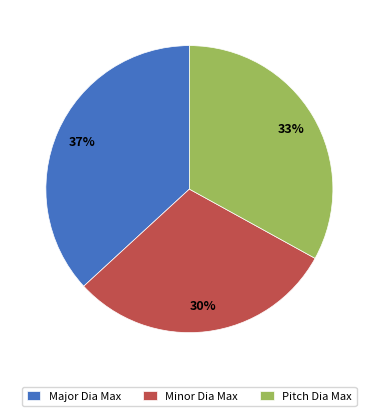

Which category has the smallest portion of the pie?

Minor Dia Max